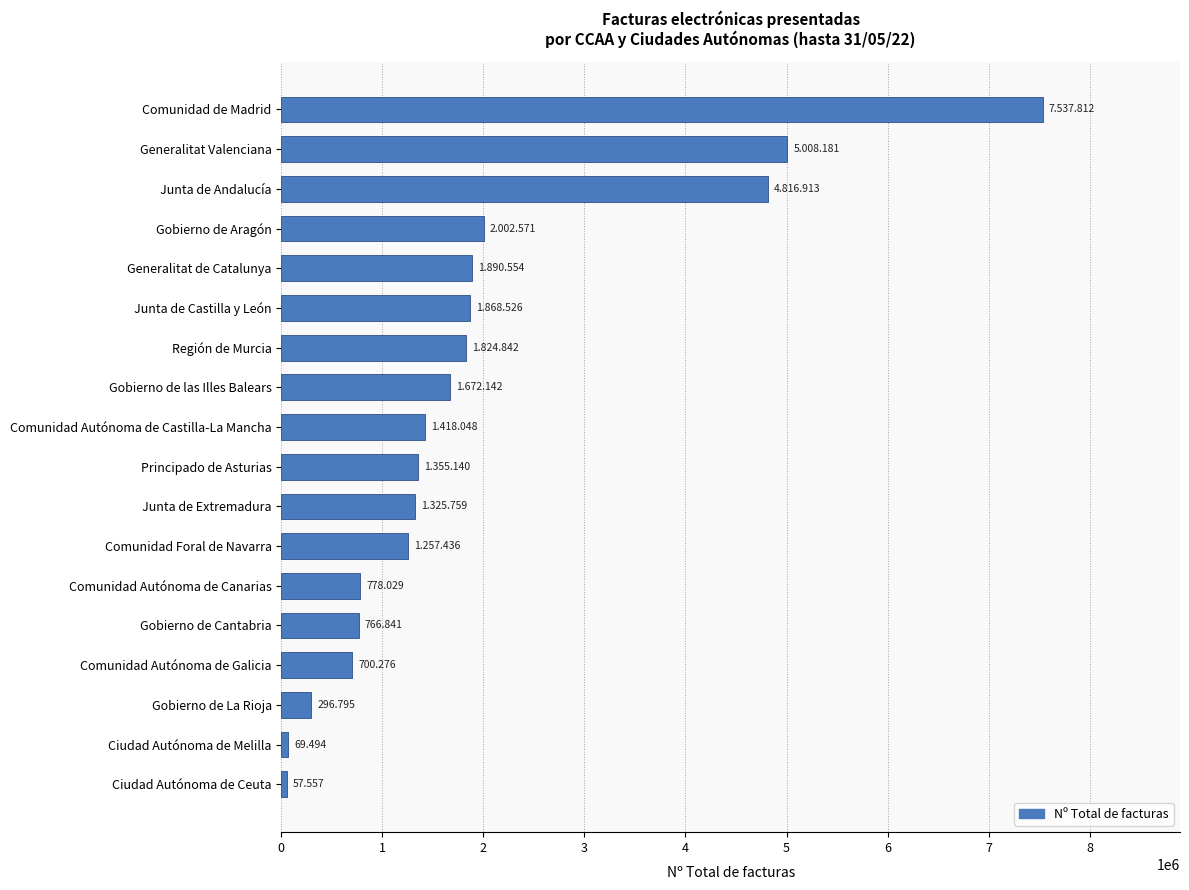

What is the average value?

1924829